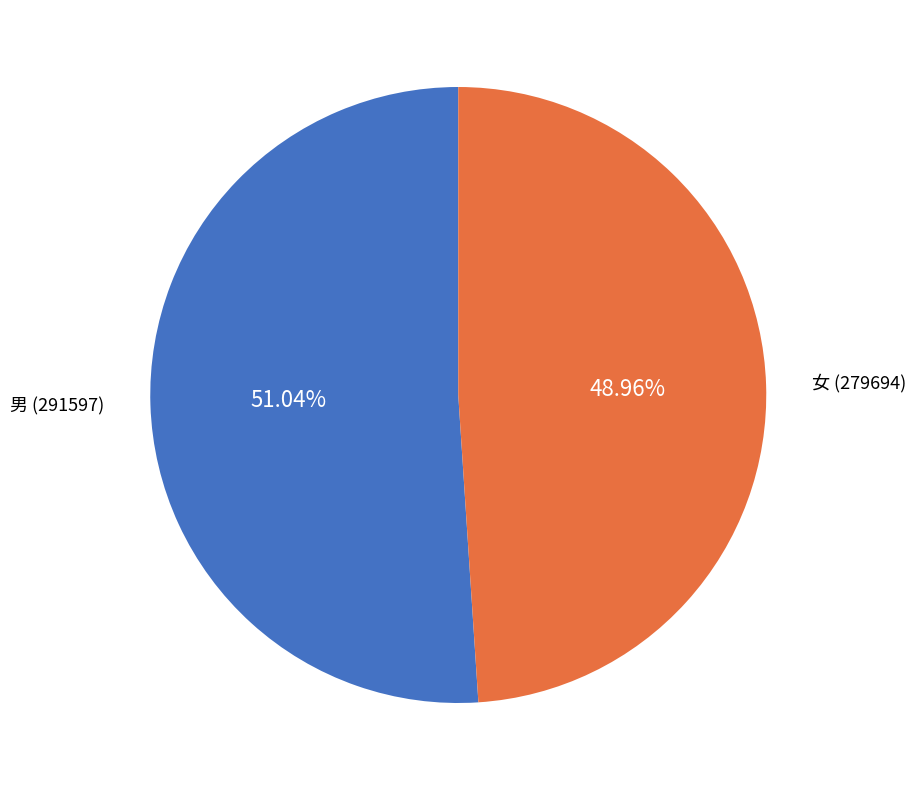

Does any single category account for the majority?

Yes